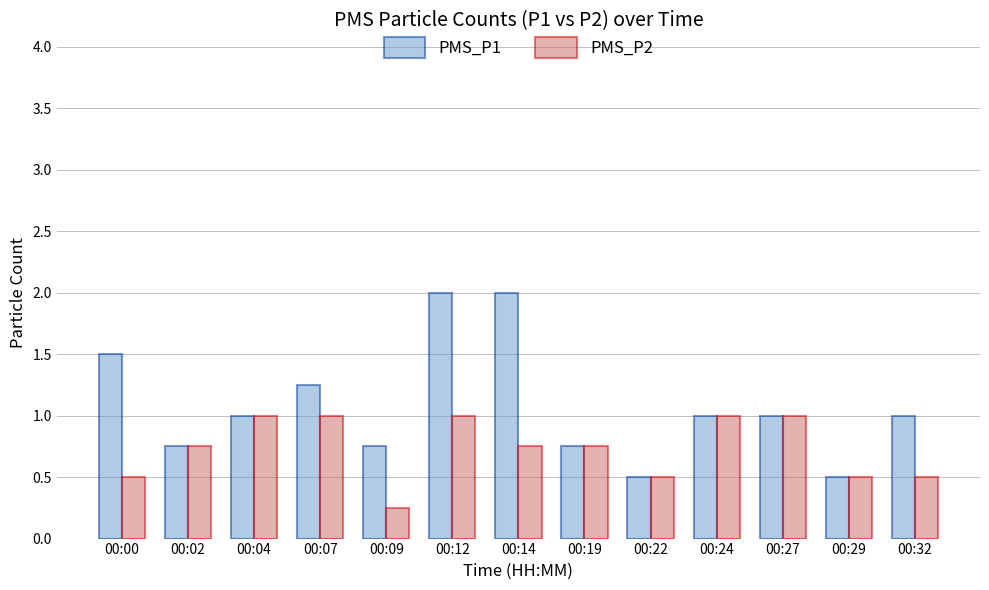

Rank the series by their average value, from lowest to highest.

PMS_P2, PMS_P1